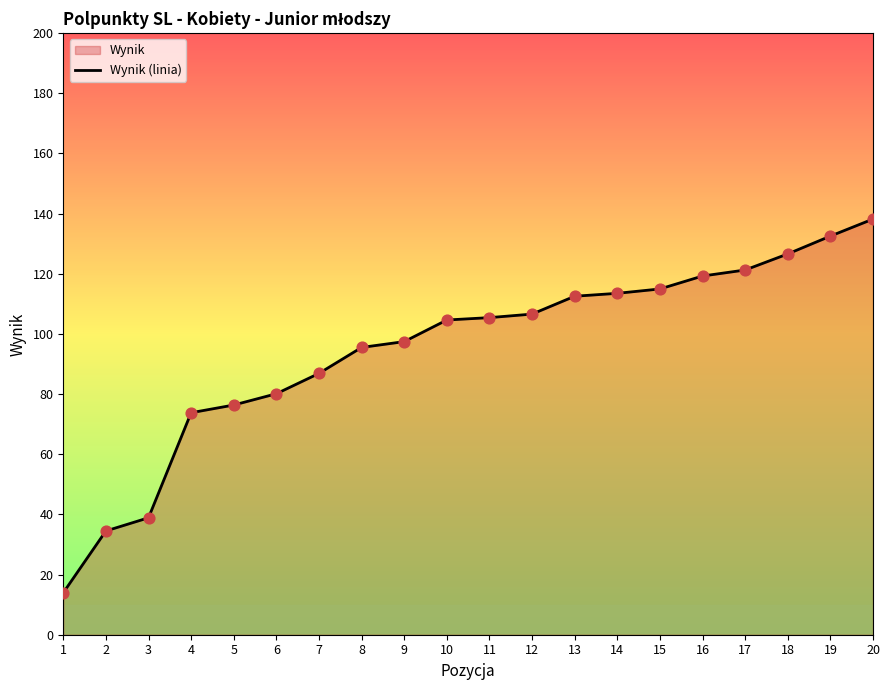

What is the change in value from 2 to 4?

+39.3